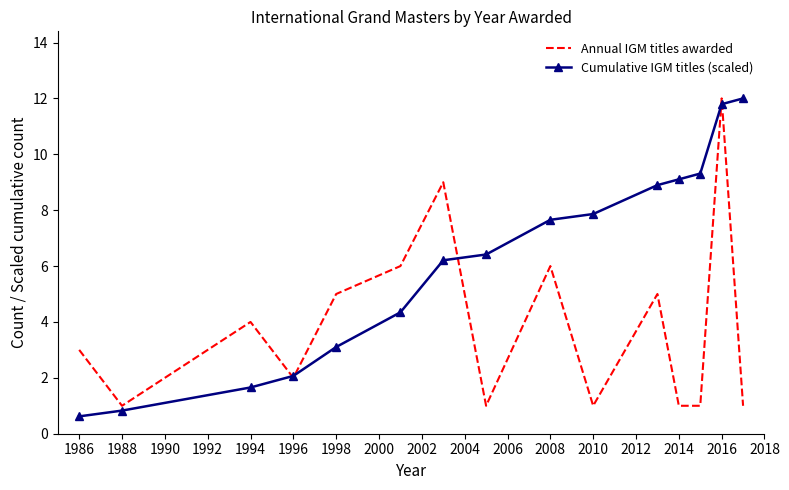

What is the difference between the maximum and minimum values in the Annual IGM titles awarded series?

11.0